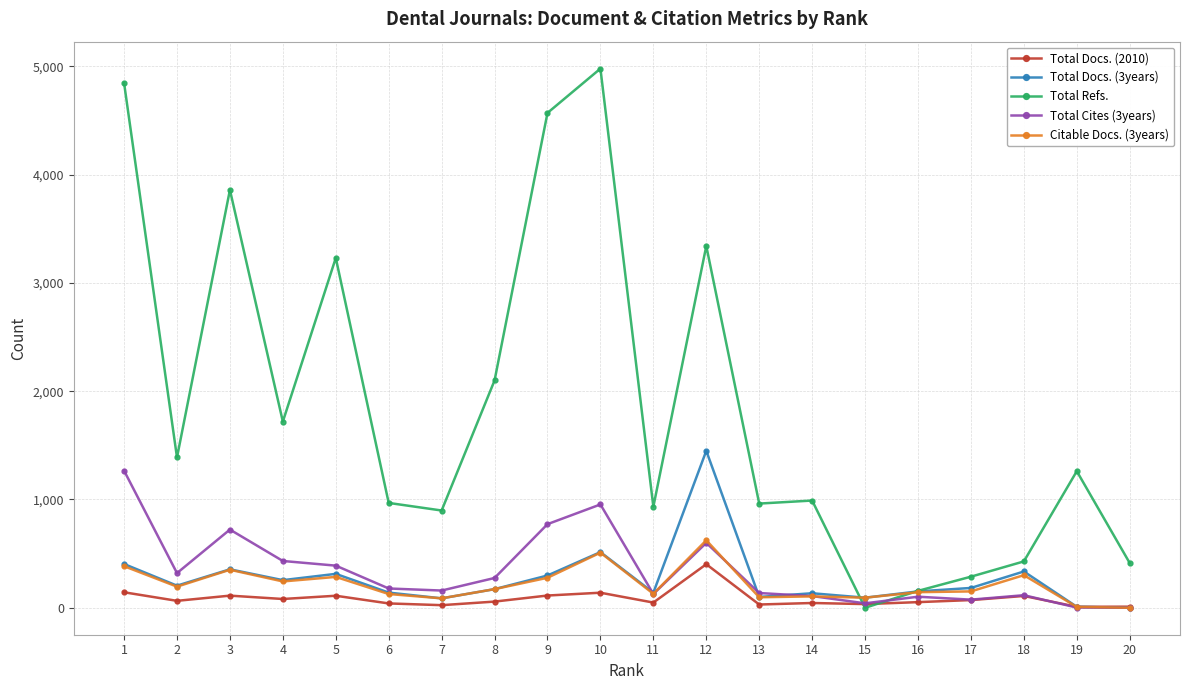

The value of Total Refs. at 3 is 854. True or false?

False